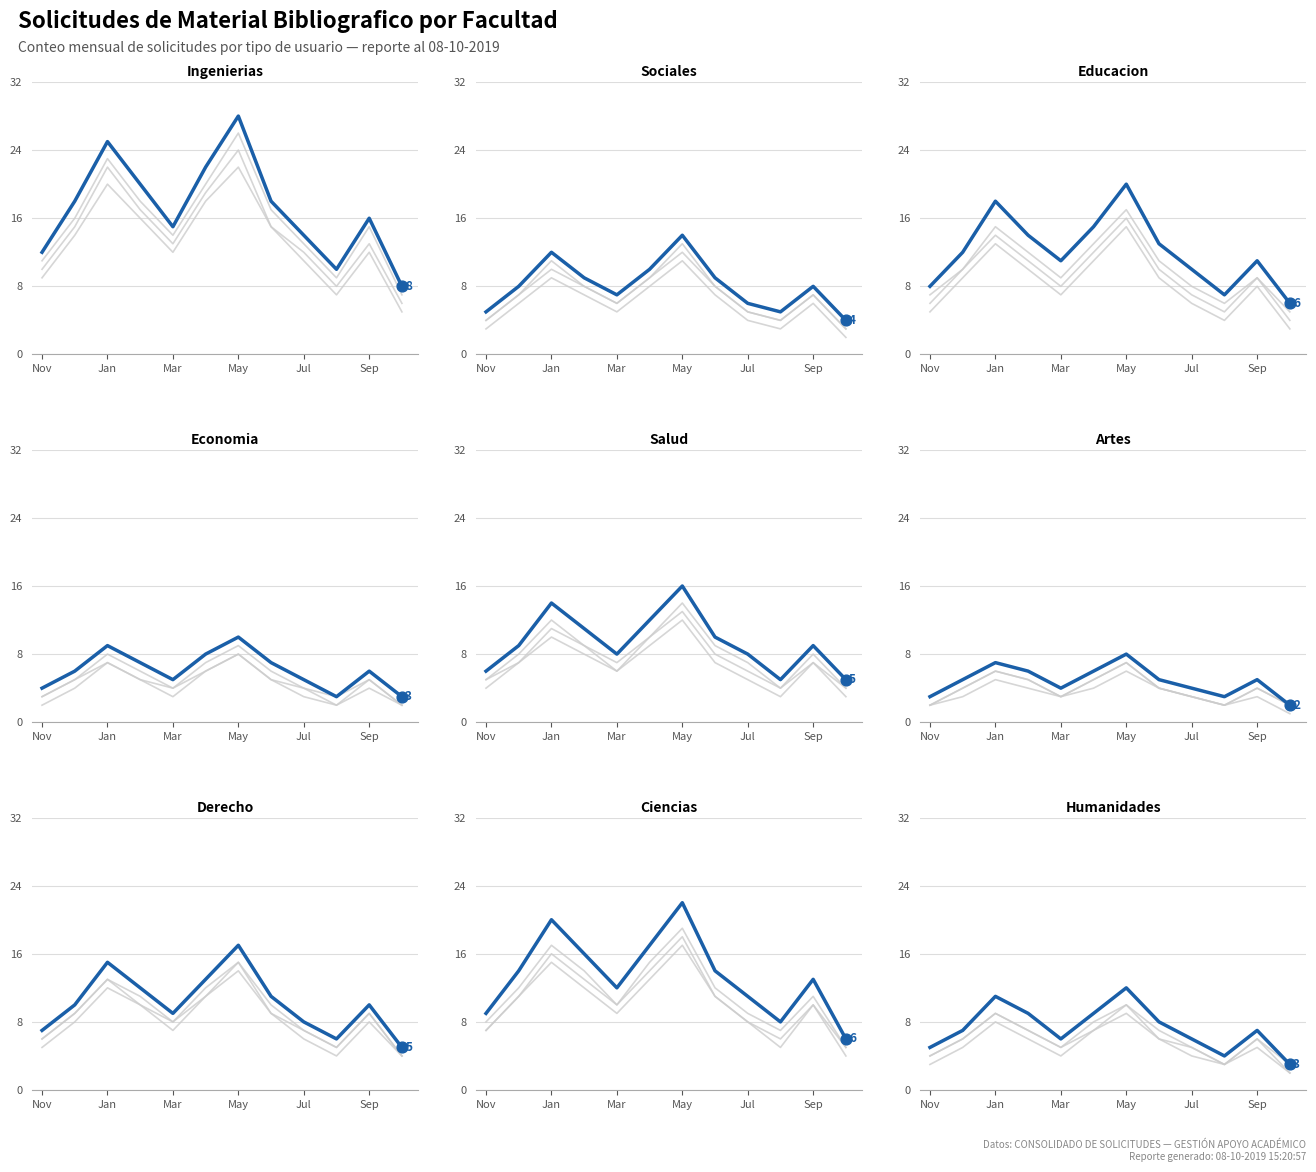

Which series reaches the minimum Y coordinate?

ESTUDIANTE